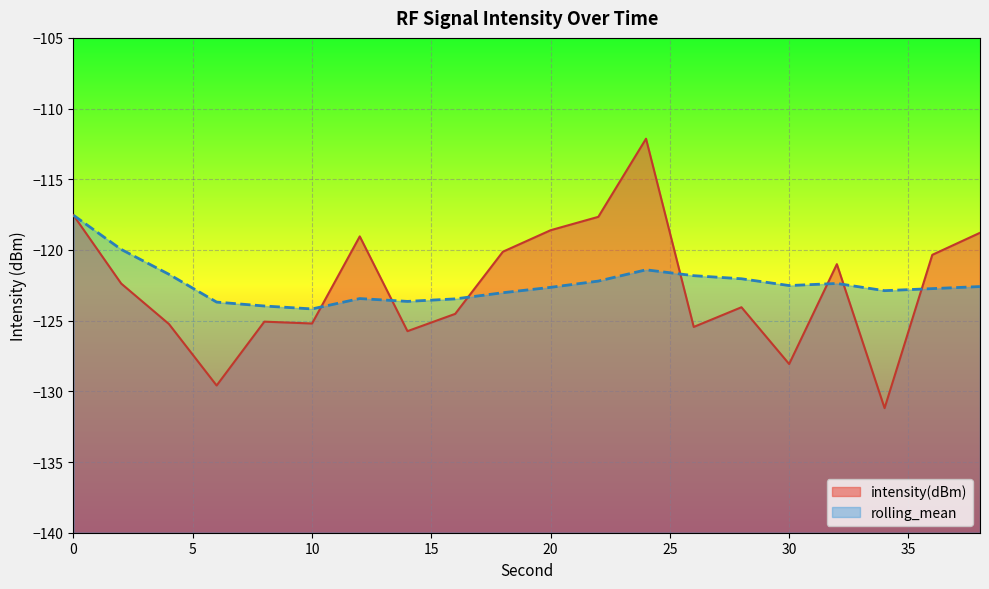

Reading left to right, extract all data points from this chart.

intensity(dBm): 0=-117.5	2=-122.4	4=-125.2	6=-129.6	8=-125.1	10=-125.2	12=-119.0	14=-125.7	16=-124.5	18=-120.1	20=-118.6	22=-117.7	24=-112.1	26=-125.4	28=-124.1	30=-128.1	32=-121.0	34=-131.2	36=-120.3	38=-118.8
rolling_mean: 0=-117.5	2=-120.0	4=-121.7	6=-123.7	8=-124.0	10=-124.2	12=-123.4	14=-123.6	16=-123.5	18=-123.0	20=-122.6	22=-122.2	24=-121.4	26=-121.8	28=-122.0	30=-122.5	32=-122.4	34=-122.9	36=-122.7	38=-122.6